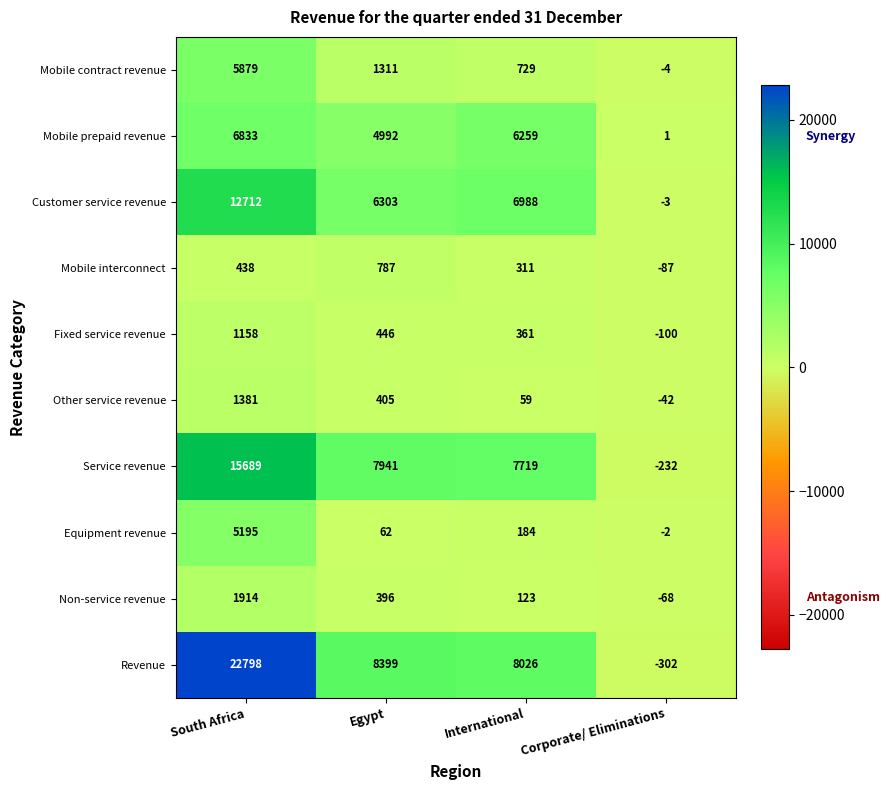

Which series changed the most between Egypt and Corporate/ Eliminations?

Revenue